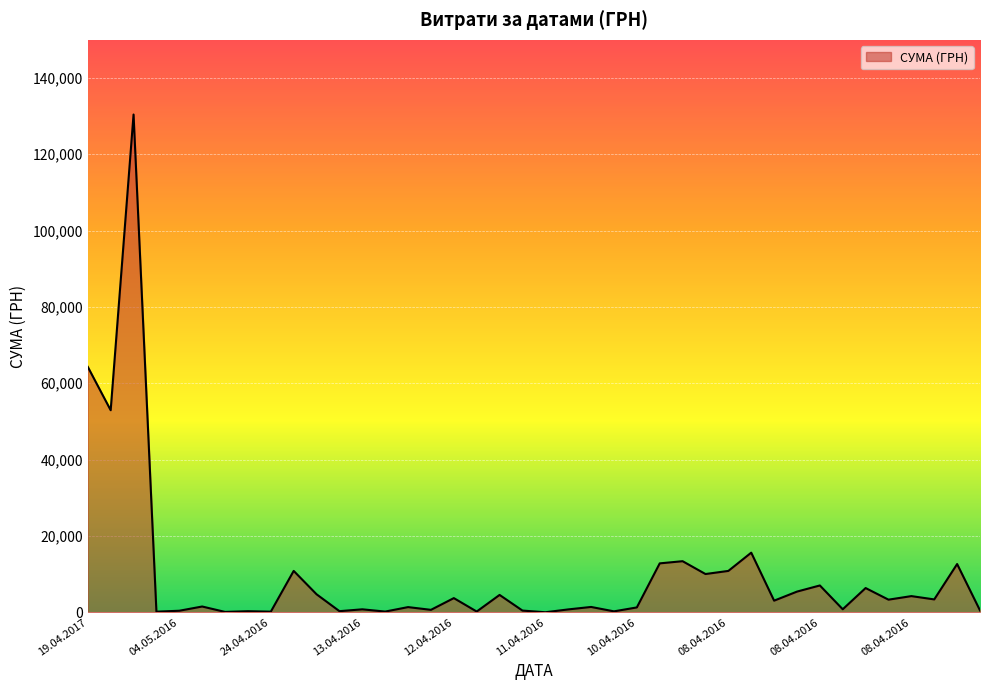

What is the greatest value displayed?

130379.7